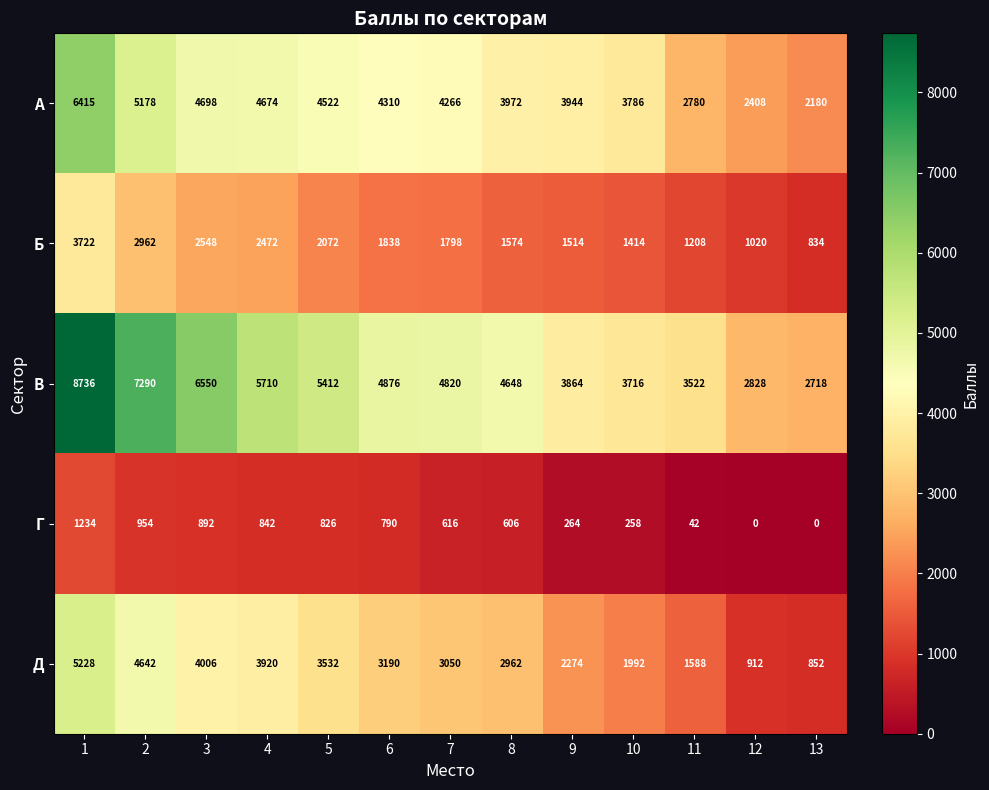

What is the total value across all series at 9?

11860